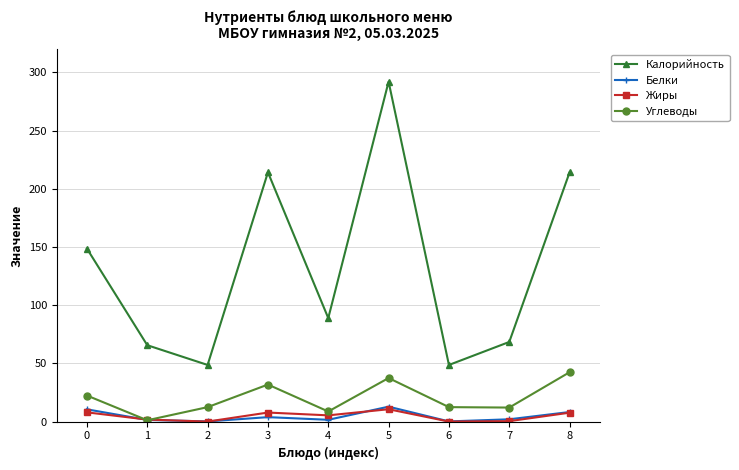

Read the Углеводы value at 6.

12.4